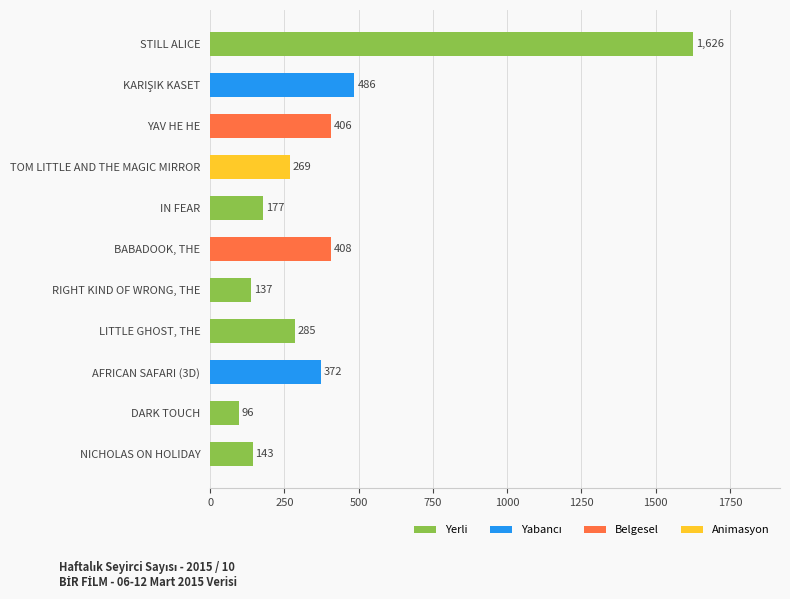

What is the average value?

400